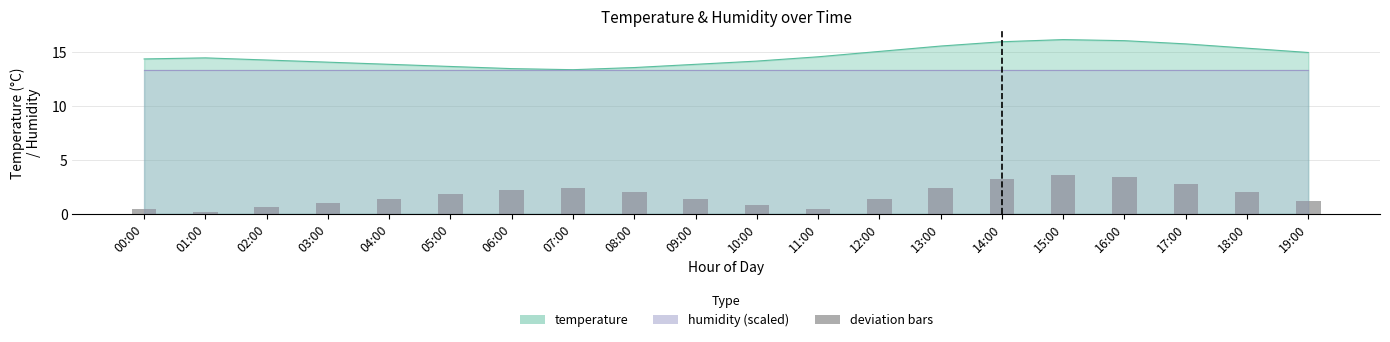

Where is the data nearest to the value 14?

03:00